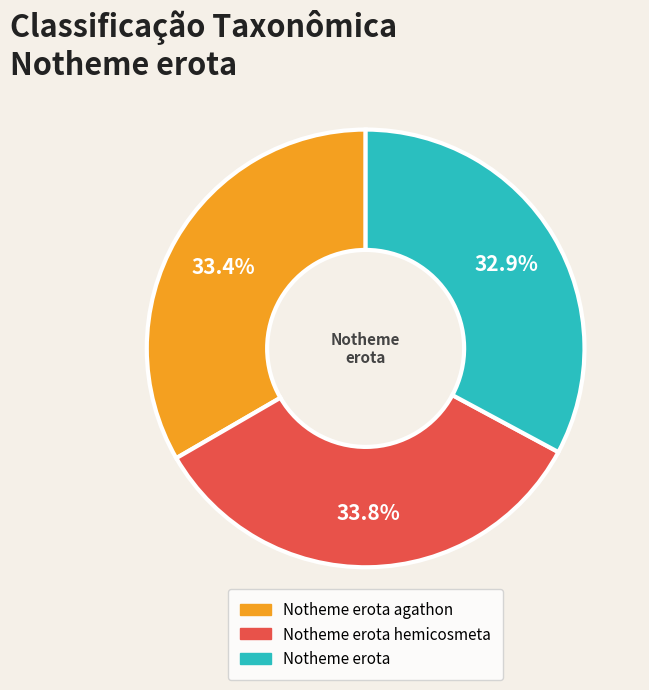

Is there a majority slice in this chart?

No